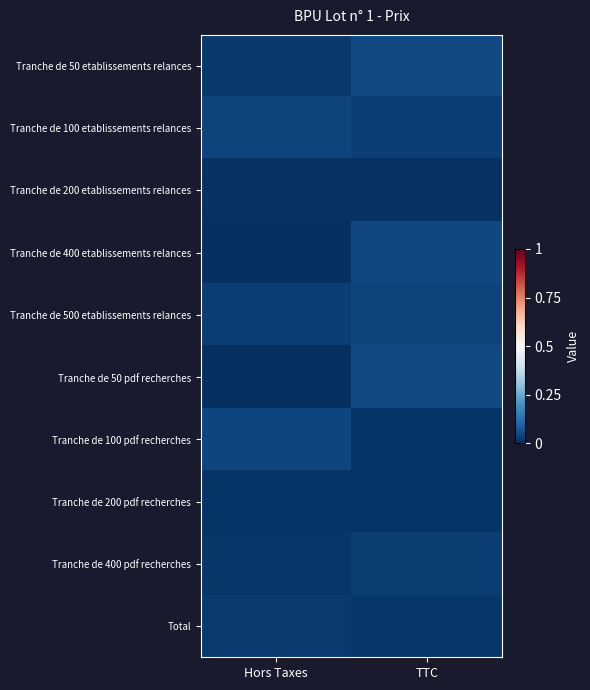

What is the total value across all series at Hors Taxes?

0.2